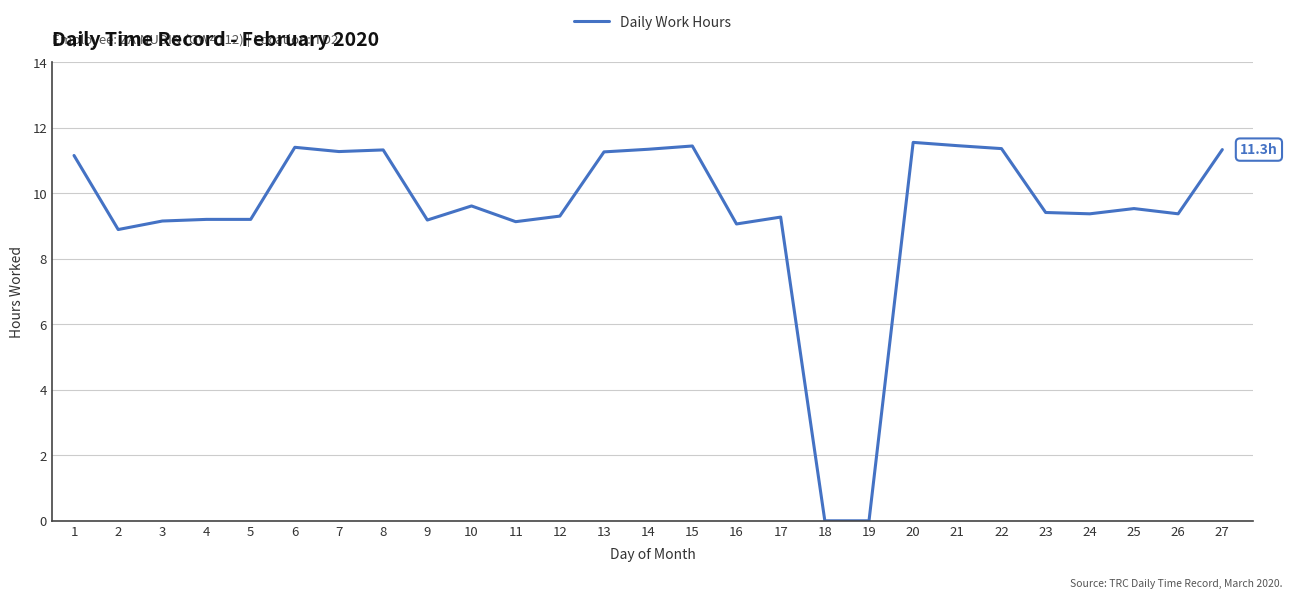

What is the change in value from 7 to 16?

-2.2